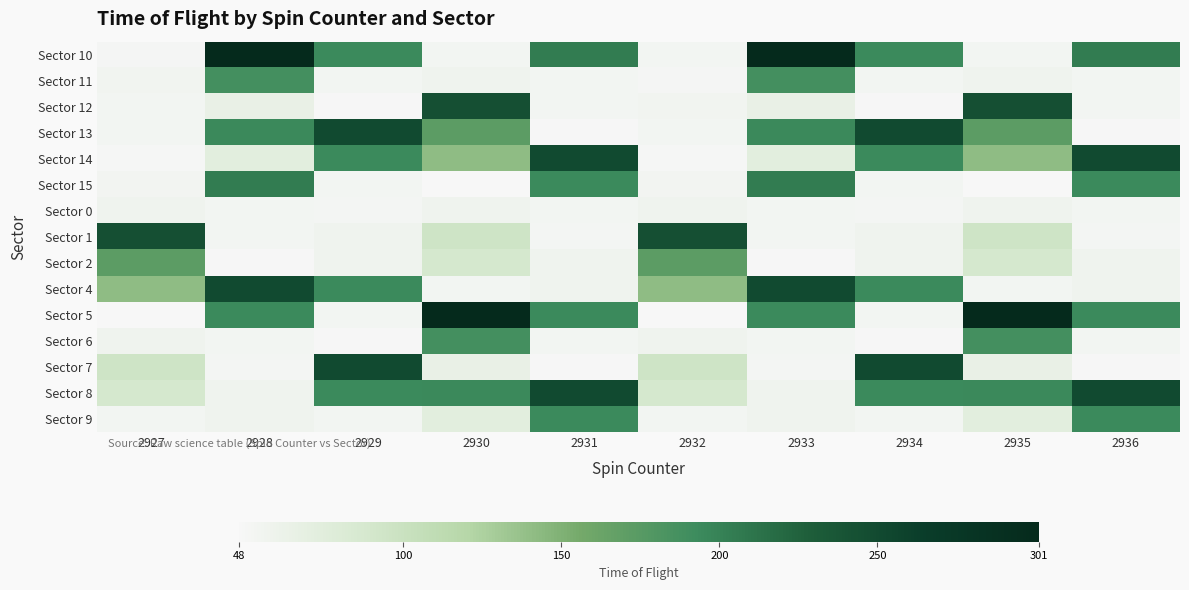

Which has a higher value, 2930 or 2935?

2930